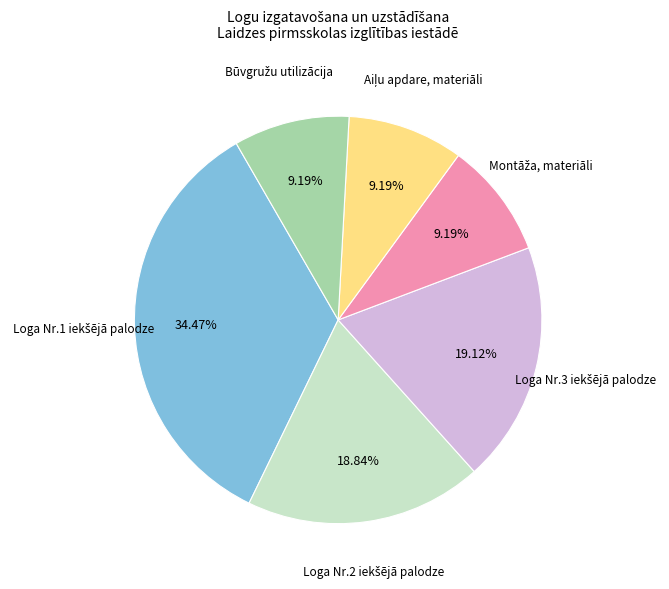

Is there any slice that represents more than half of the pie?

No